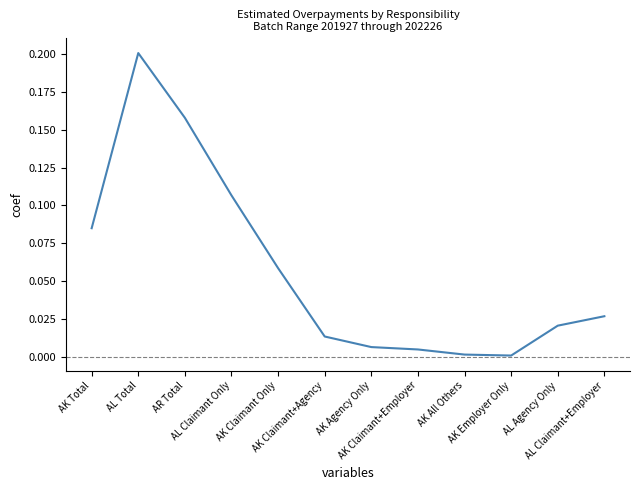

How many points are higher than both their immediate neighbors (excluding endpoints)?

1